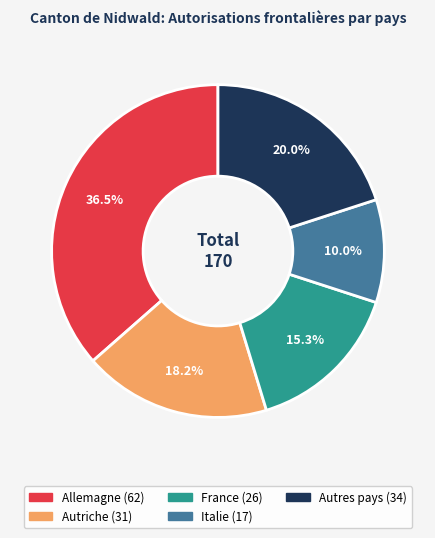

Approximately how many times larger is the value at France compared to Autriche?

0.8